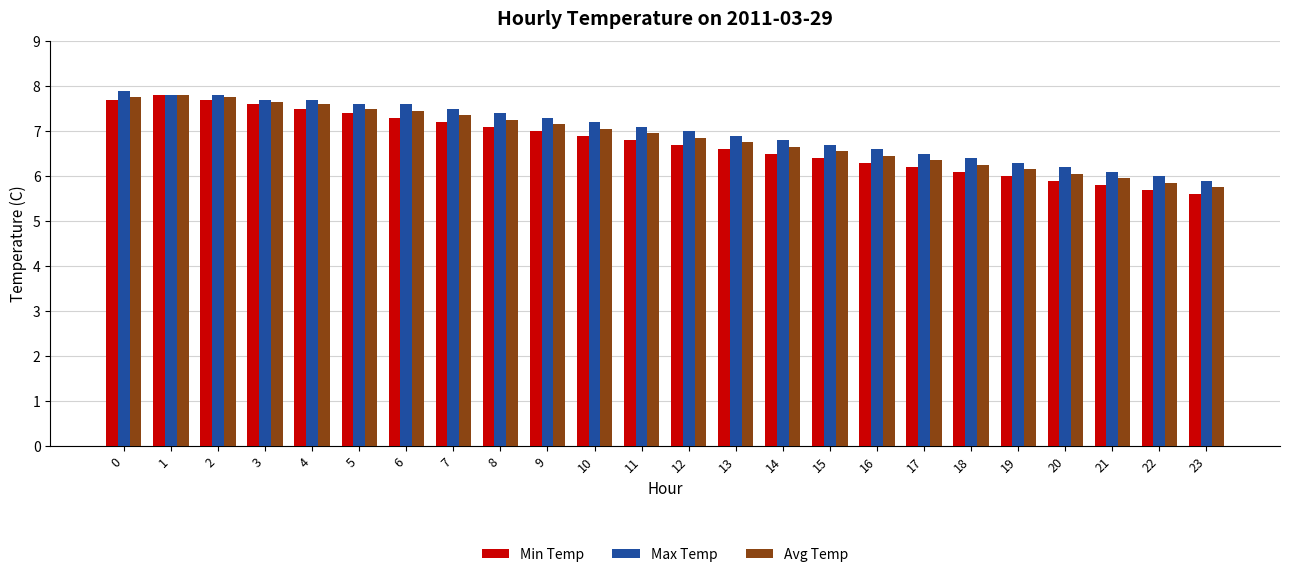

What is the average value of the Avg Temp series?

6.9